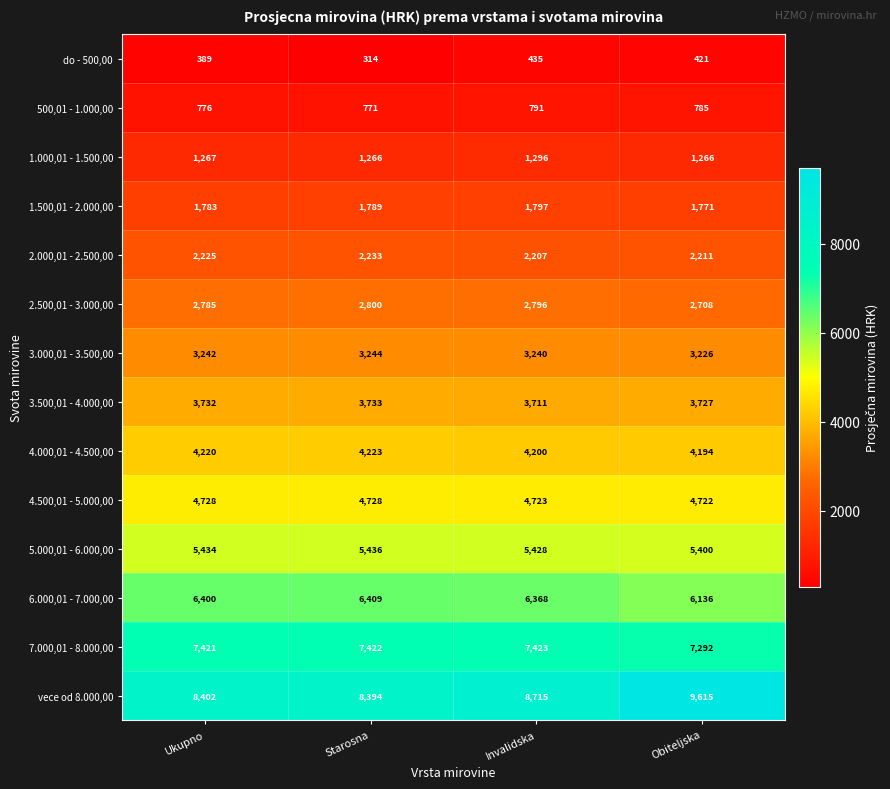

At Invalidska, list the series in order from smallest to largest.

do - 500,00, 500,01 - 1.000,00, 1.000,01 - 1.500,00, 1.500,01 - 2.000,00, 2.000,01 - 2.500,00, 2.500,01 - 3.000,00, 3.000,01 - 3.500,00, 3.500,01 - 4.000,00, 4.000,01 - 4.500,00, 4.500,01 - 5.000,00, 5.000,01 - 6.000,00, 6.000,01 - 7.000,00, 7.000,01 - 8.000,00, vece od 8.000,00